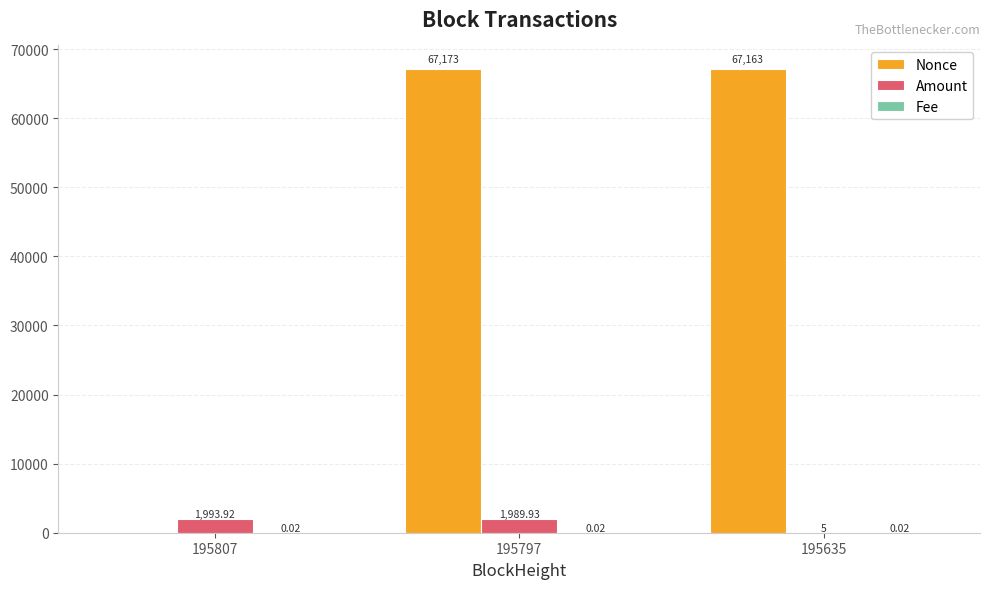

The value of Nonce at 195635 is 95131.2. True or false?

False